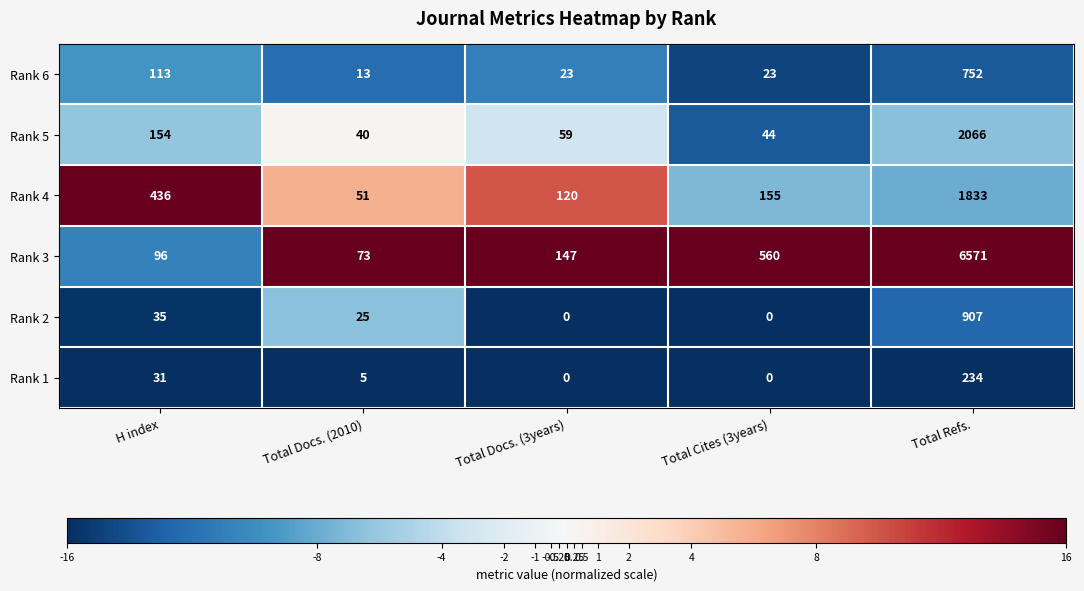

Which series changed the most between Total Docs. (2010) and Total Docs. (3years)?

Rank 3